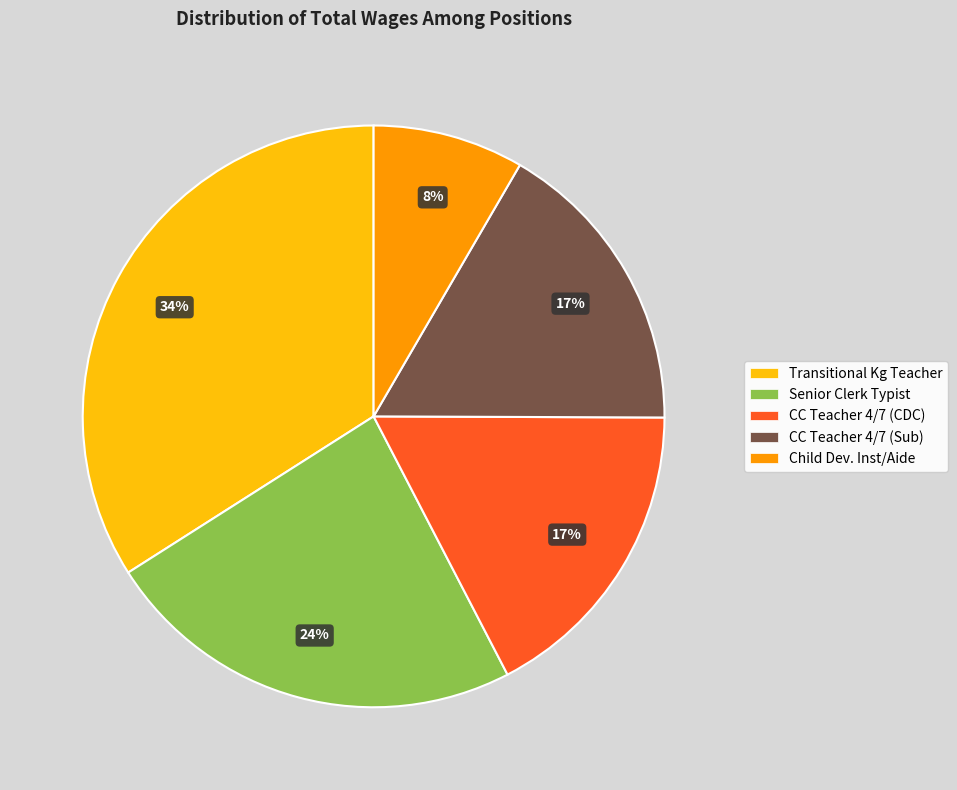

True or false: CC Teacher 4/7 (Sub) accounts for 26% of the total.

False